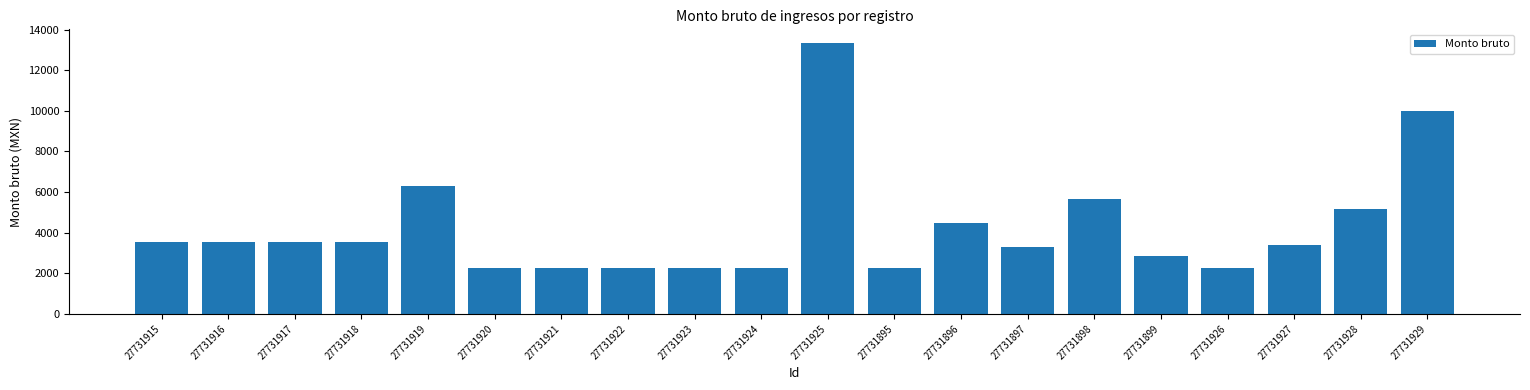

What is the average value?

4221.5